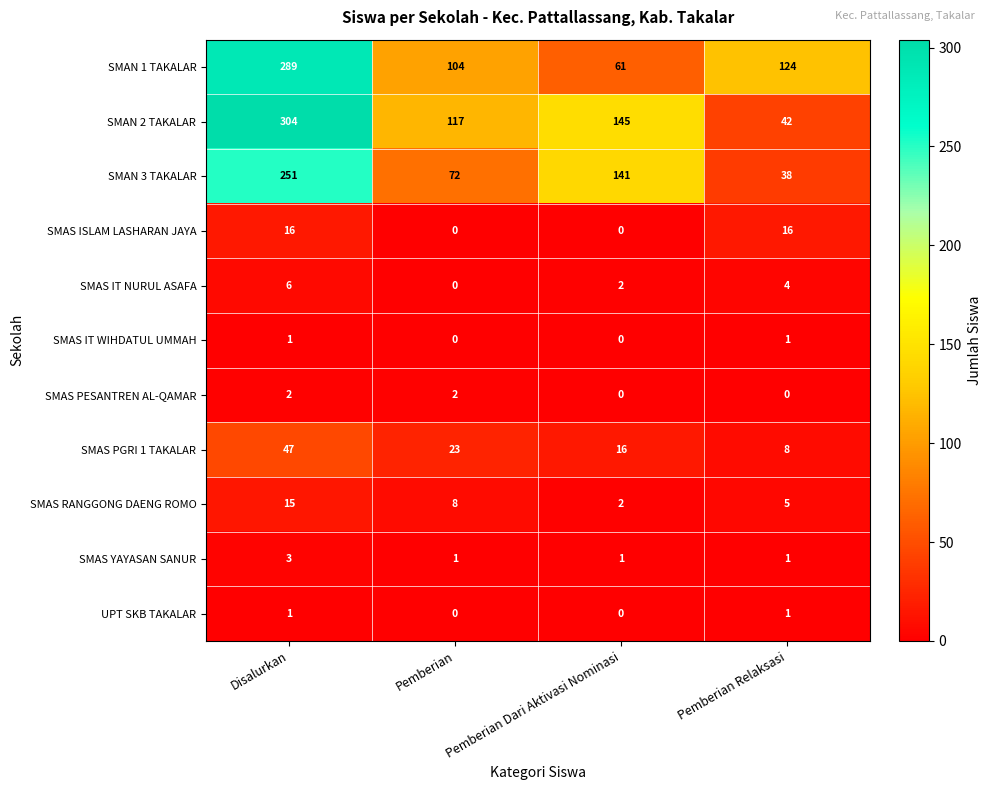

Where does the SMAN 1 TAKALAR series first go above 124?

Disalurkan